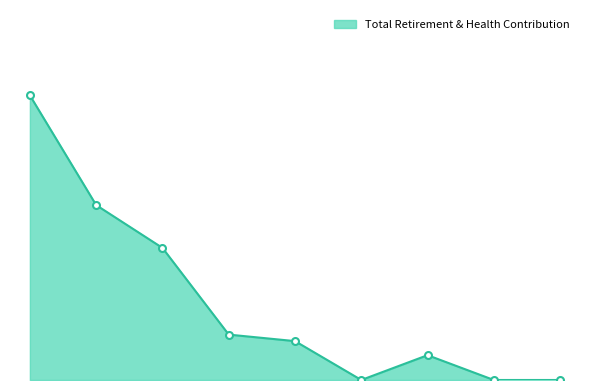

Reading left to right, extract all data points from this chart.

70742	43474	32836	11285	9664	0	6169	0	0